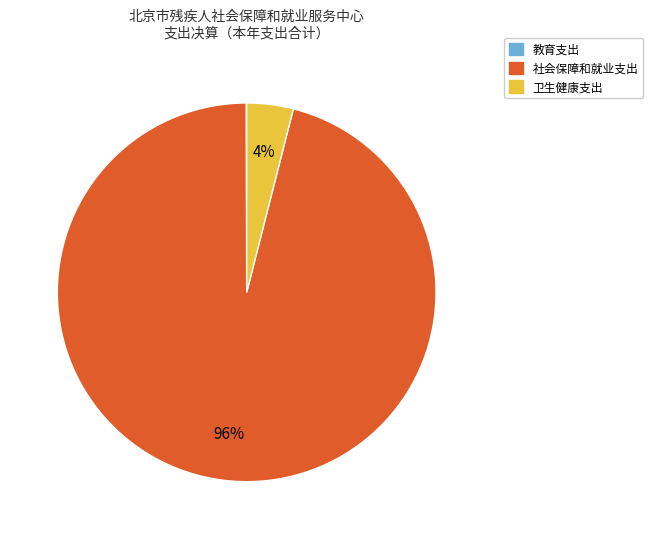

Is the sum of 卫生健康支出 and 社会保障和就业支出 greater than half?

Yes